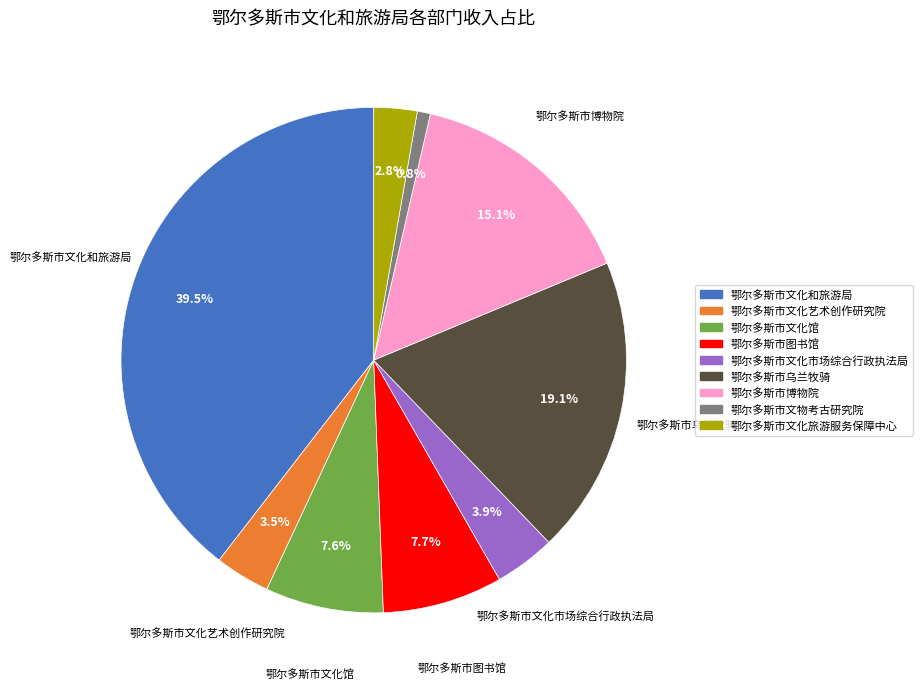

Does 鄂尔多斯市文化市场综合行政执法局 represent more than half of the total?

No